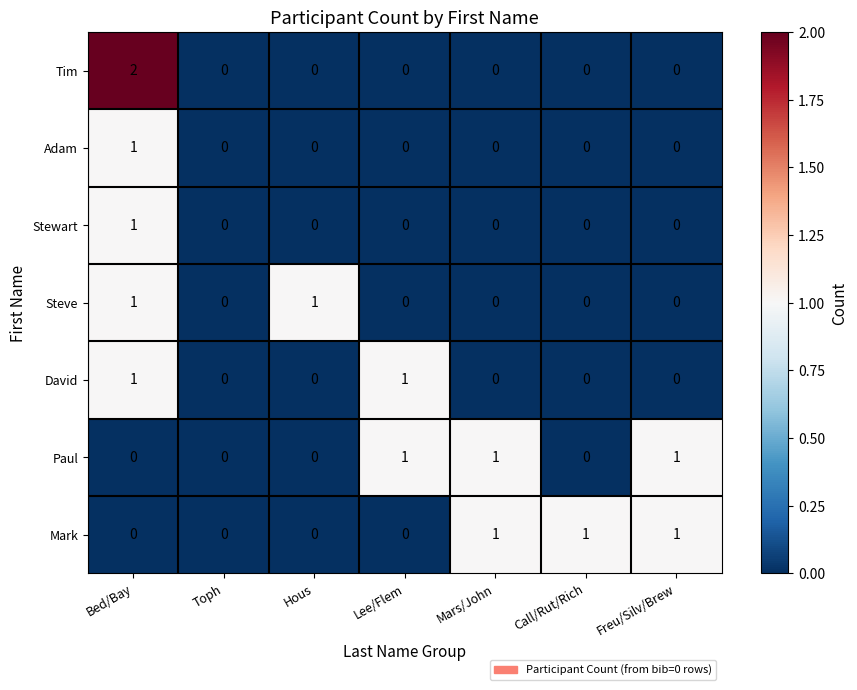

Count the Tim values in the range 0 to 1.

6